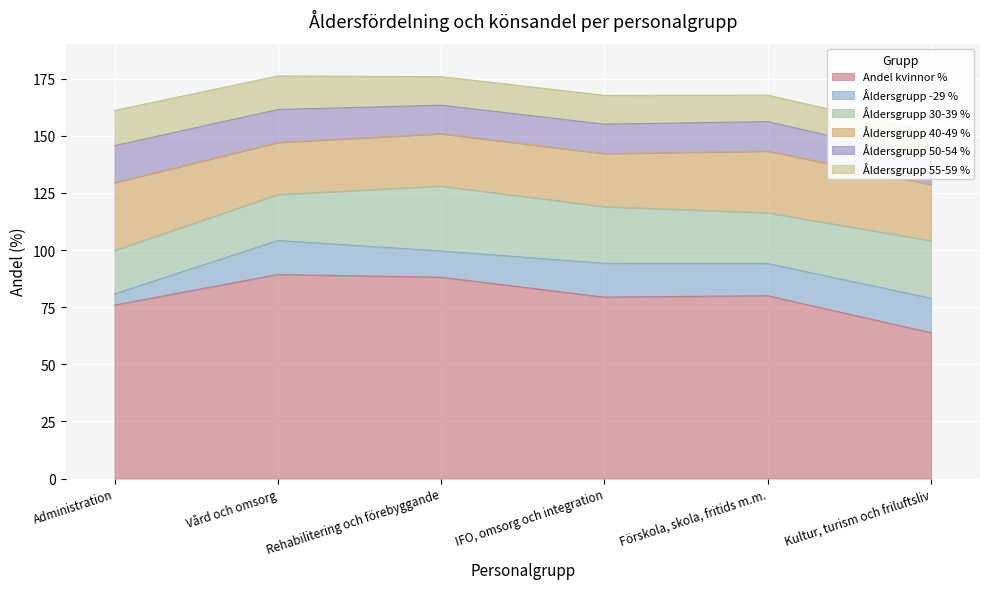

What is the value of the Andel kvinnor % point at the 6th from the left?

63.8